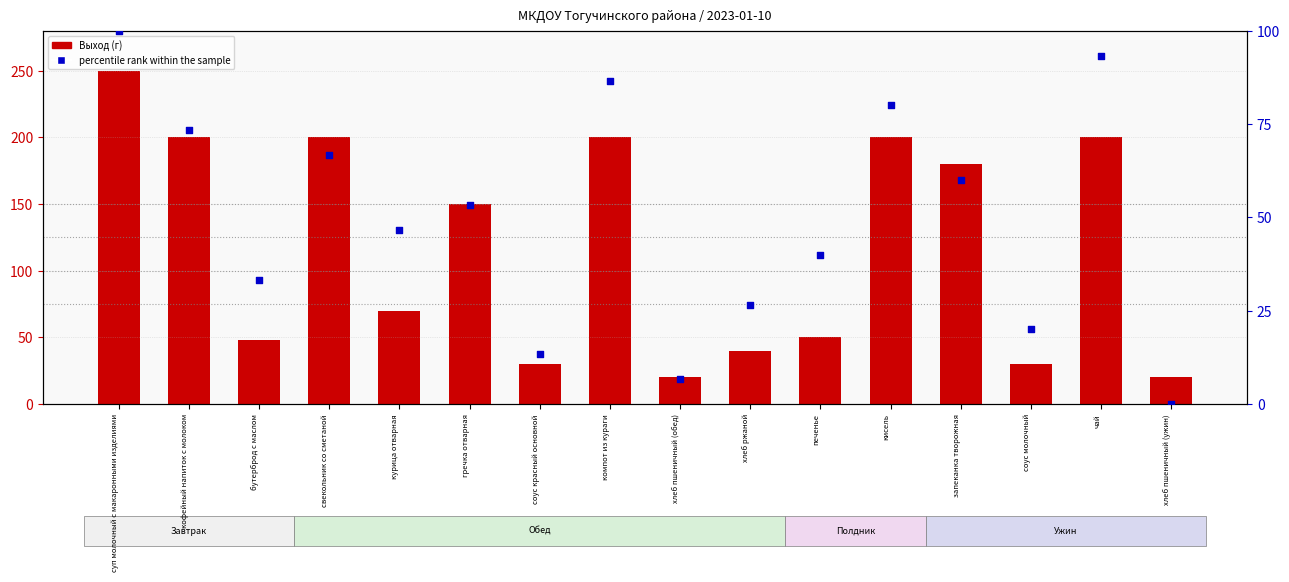

Which series has the largest total across all categories?

Выход (г)